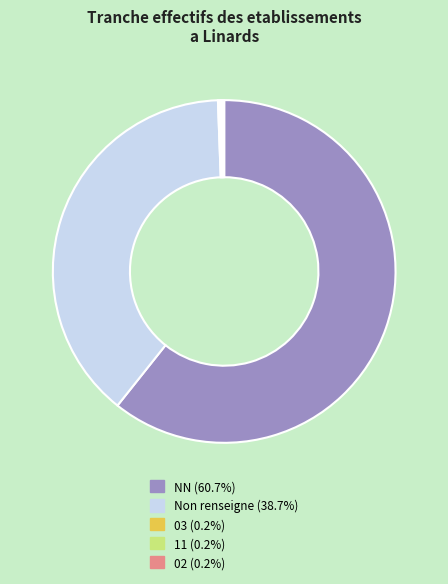

Does any single category account for the majority?

Yes